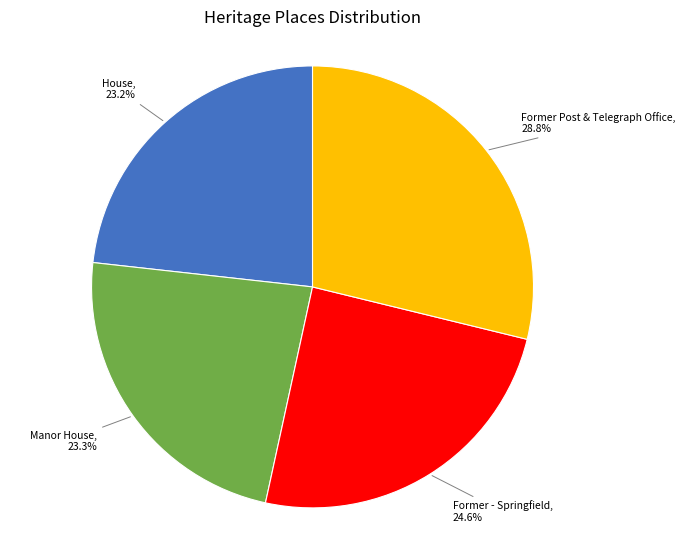

True or false: Manor House accounts for 13% of the total.

False